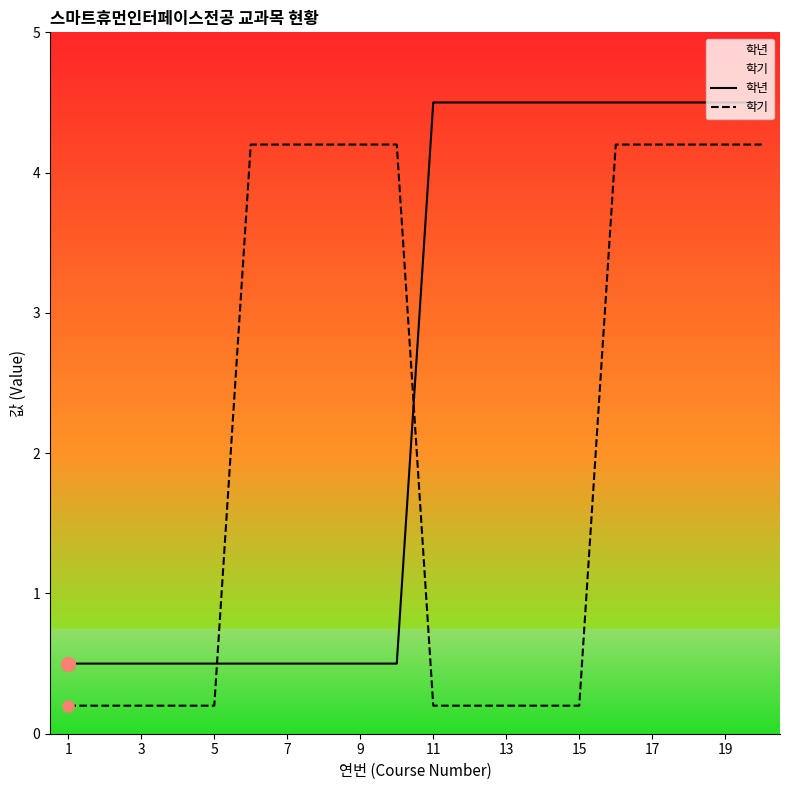

What is the minimum value for 학년?

0.5